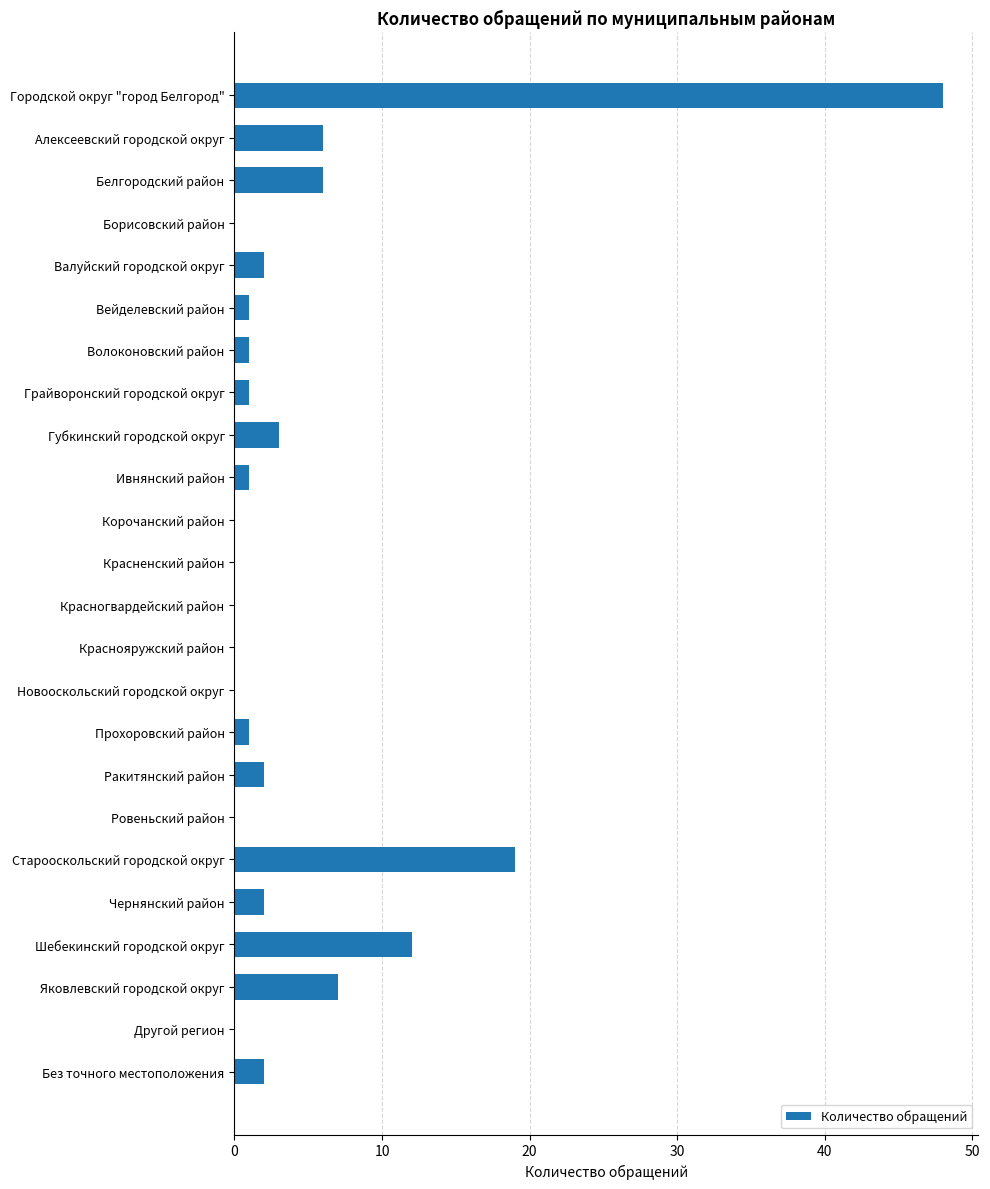

What is the change in value from Шебекинский городской округ to Без точного местоположения?

-10